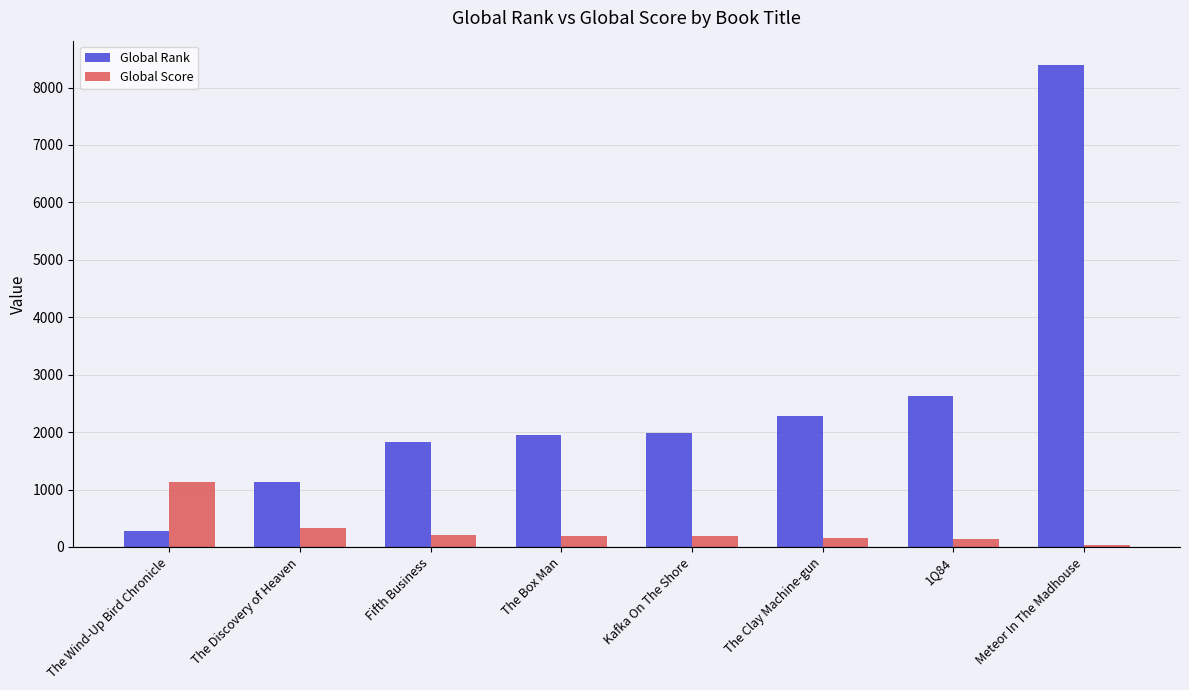

Rank the series by their average value, from highest to lowest.

Global Rank, Global Score